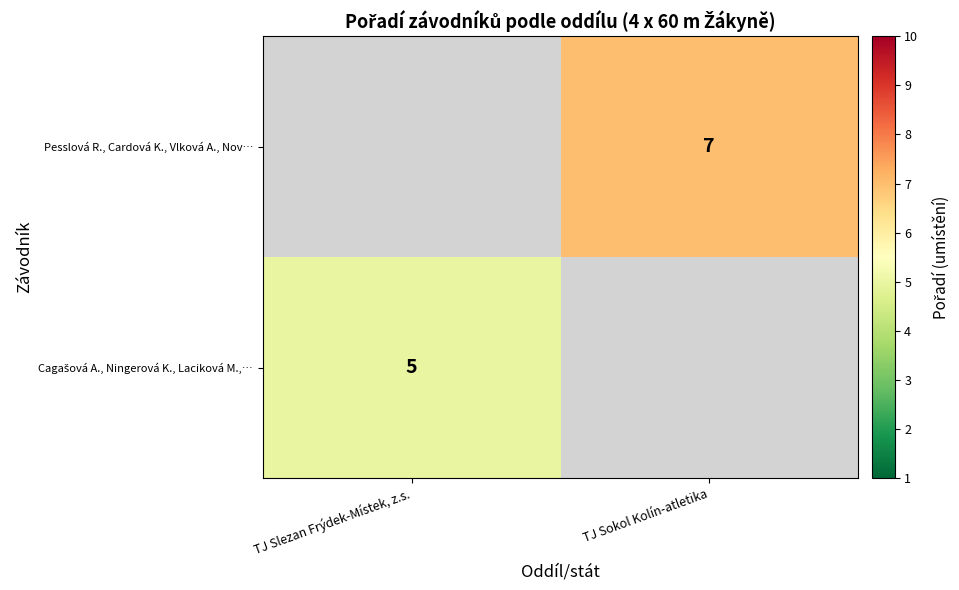

True or false: Pesslová R., Cardová K., Vlková A., Nov… has a value of 7 at TJ Sokol Kolín-atletika.

True